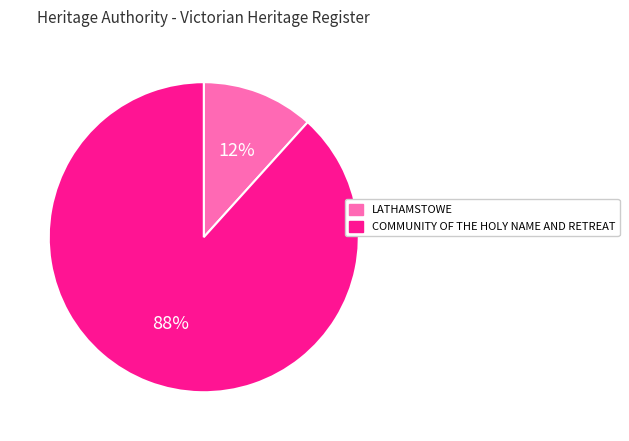

Which category has the smallest portion of the pie?

LATHAMSTOWE